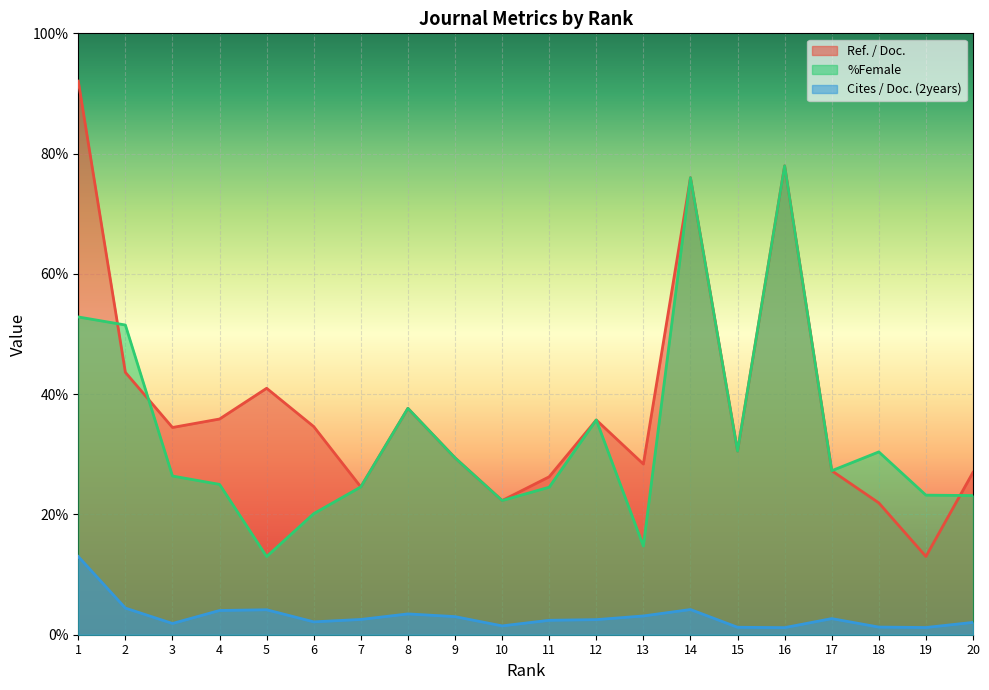

True or false: Cites / Doc. (2years) and Ref. / Doc. cross at least once.

False